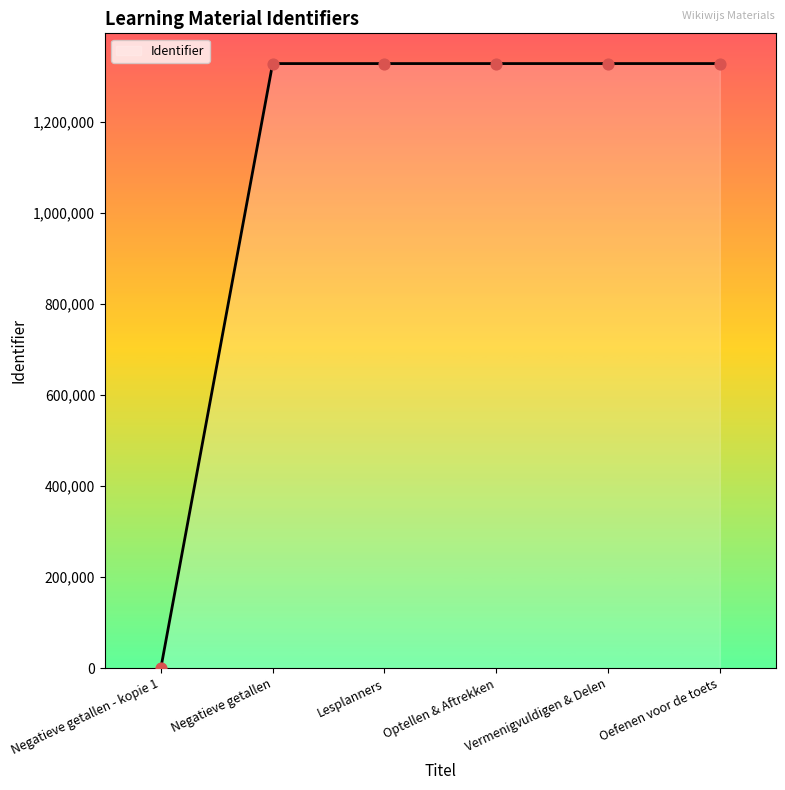

Approximately how many times larger is the value at Negatieve getallen compared to Oefenen voor de toets?

1.0